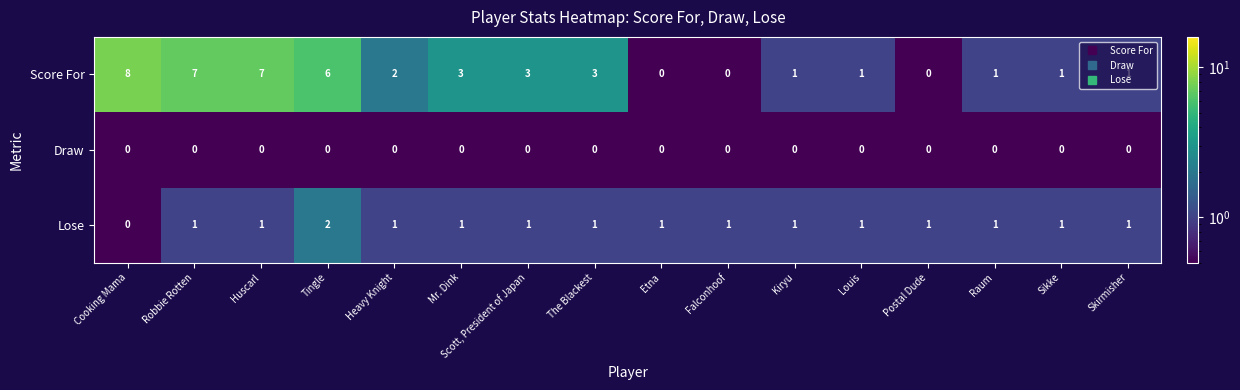

Rank the series at Huscarl from lowest to highest value.

Draw, Lose, Score For